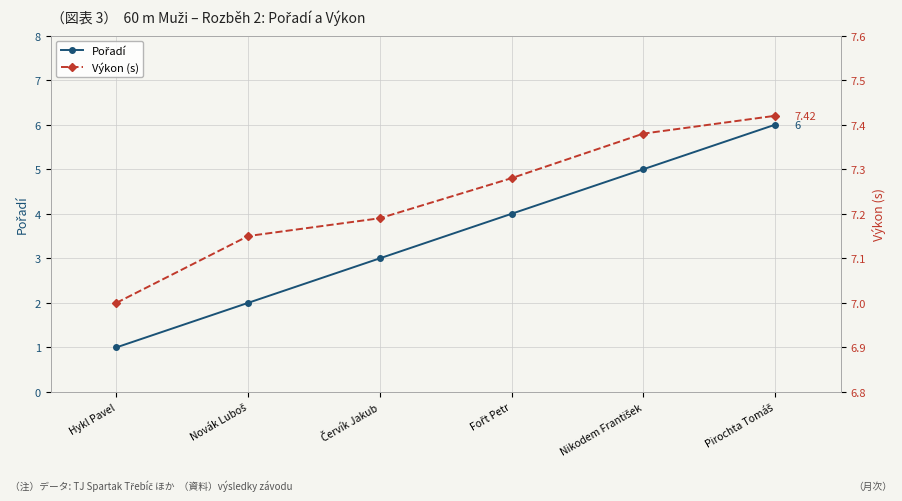

Rank the series at Fořt Petr from highest to lowest value.

Výkon (s), Pořadí